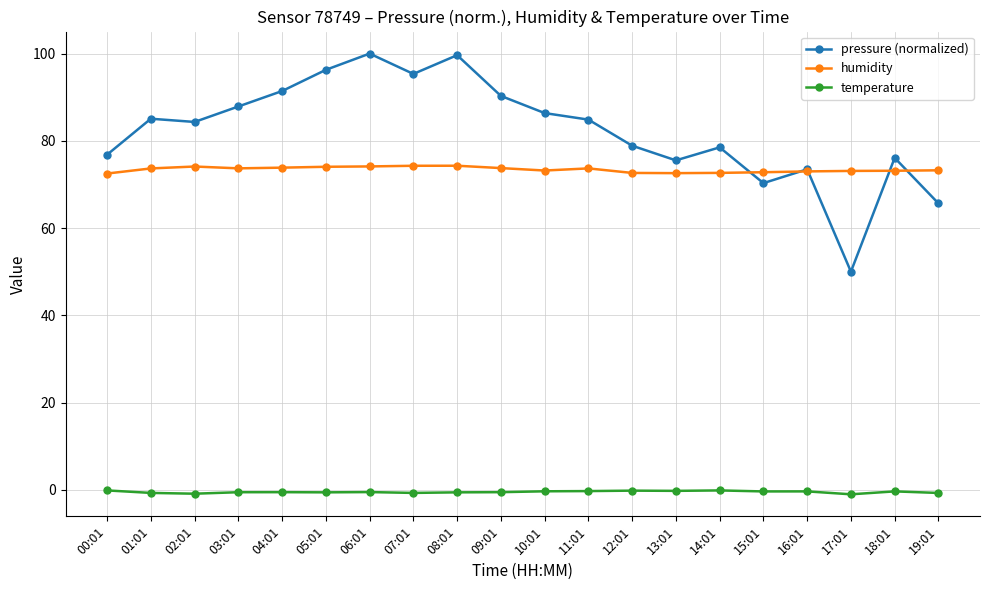

At which label does humidity first exceed 73?

01:01